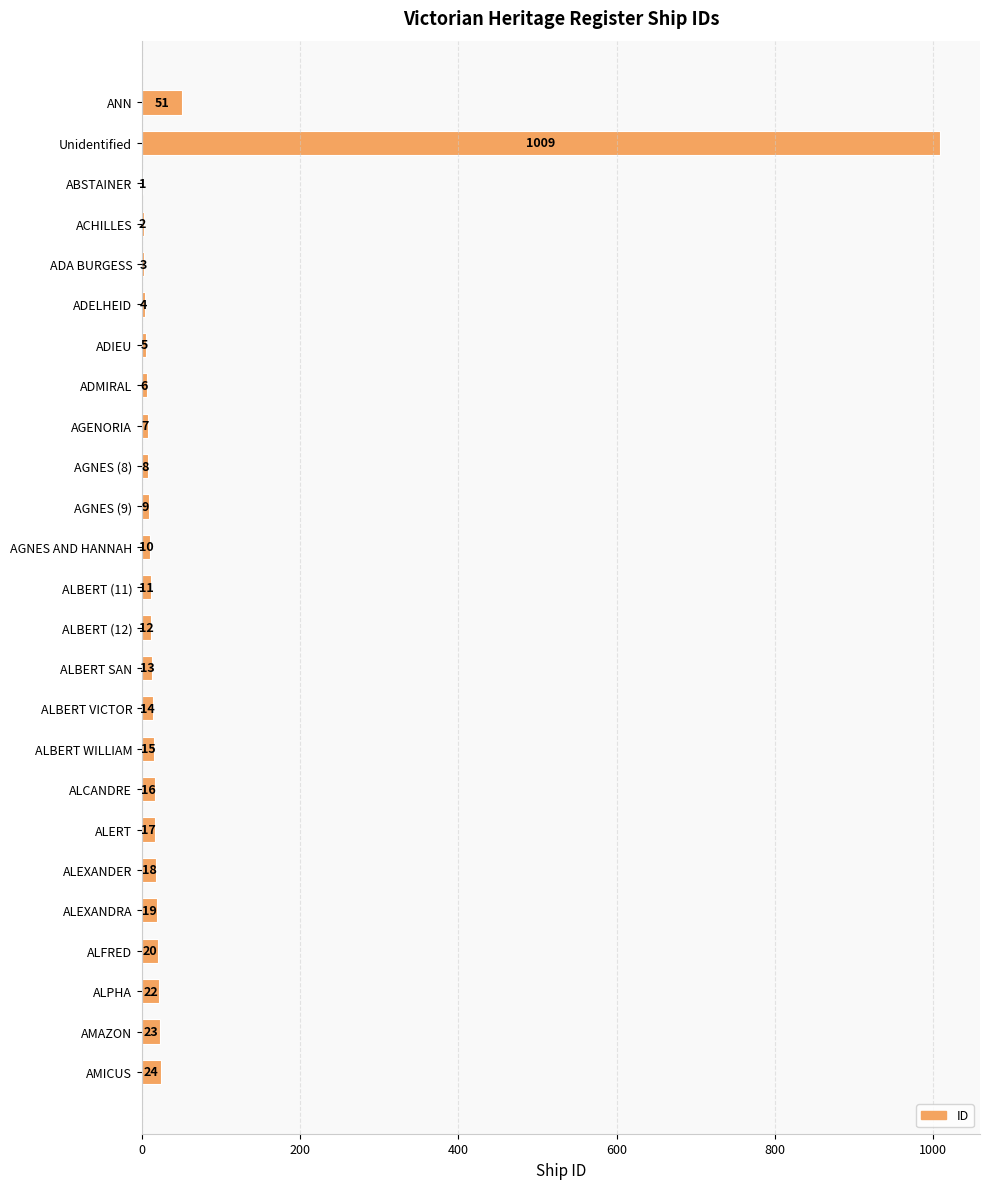

What is the change in value from ADIEU to ALEXANDER?

+13